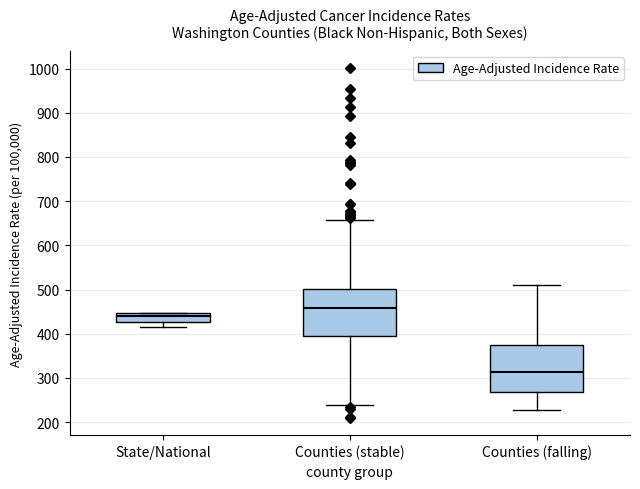

Which box's median line is the lowest?

Counties (falling)